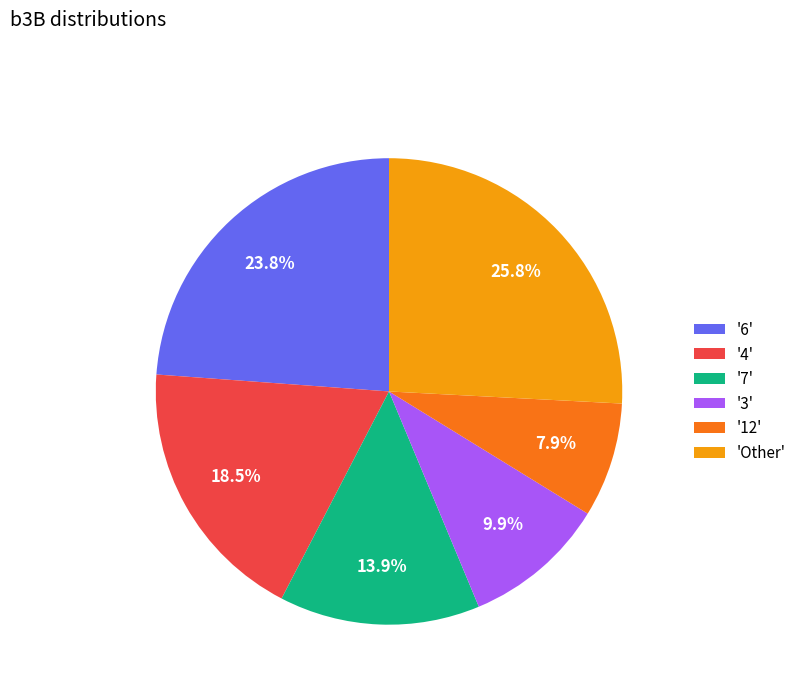

What is the smallest slice in the pie chart?

'12'